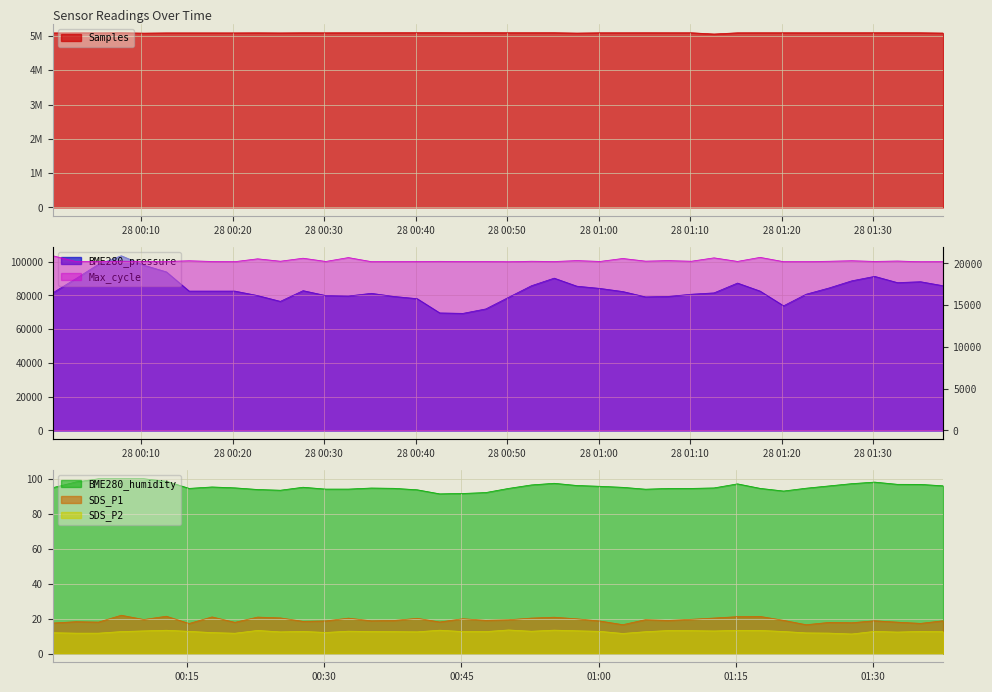

Which series changed the most between 2024/02/28 00:02:53 and 2024/02/28 00:45:10?

BME280_pressure